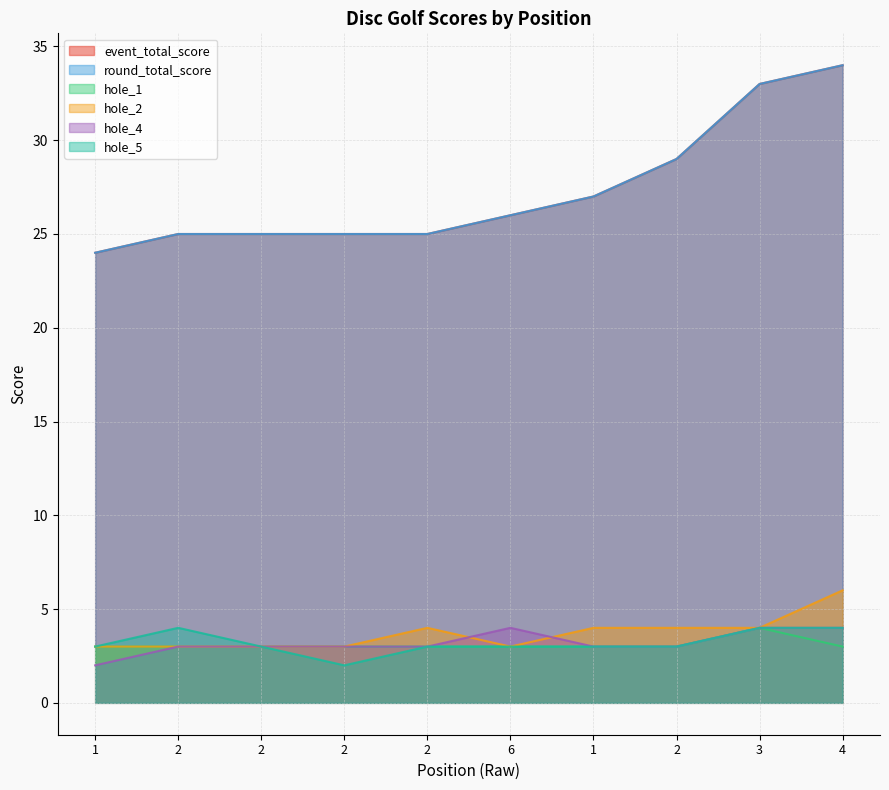

Is it true that hole_2 equals 3 at 2?

True